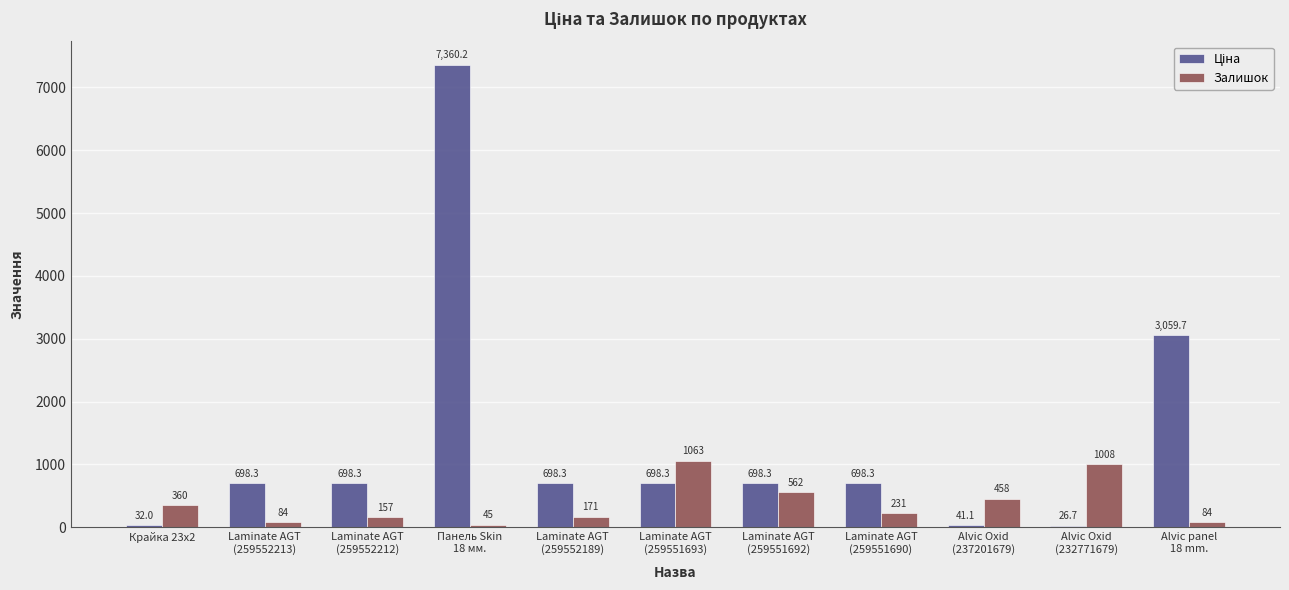

The Залишок series shows 45.0 at Панель Skin
18 мм.. True or false?

True